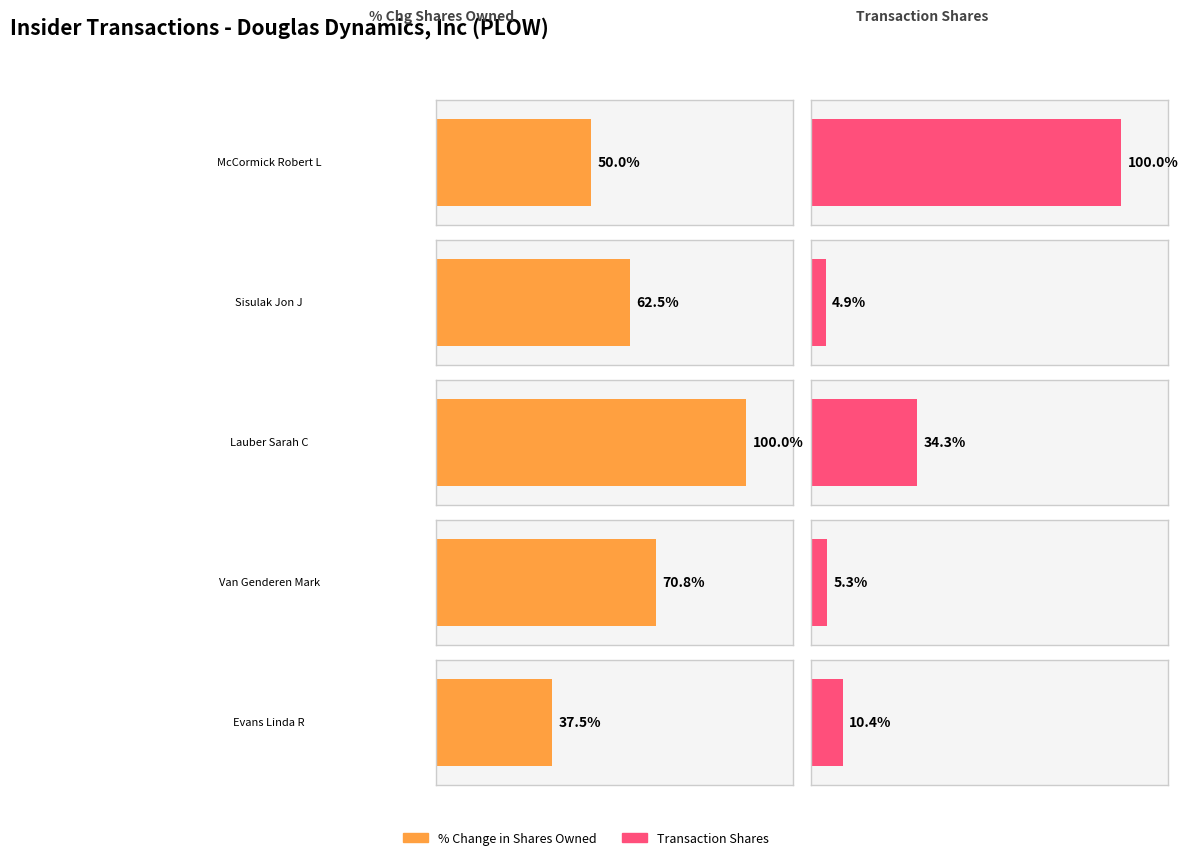

At which label does transactionShares first exceed 2567?

McCormick Robert L